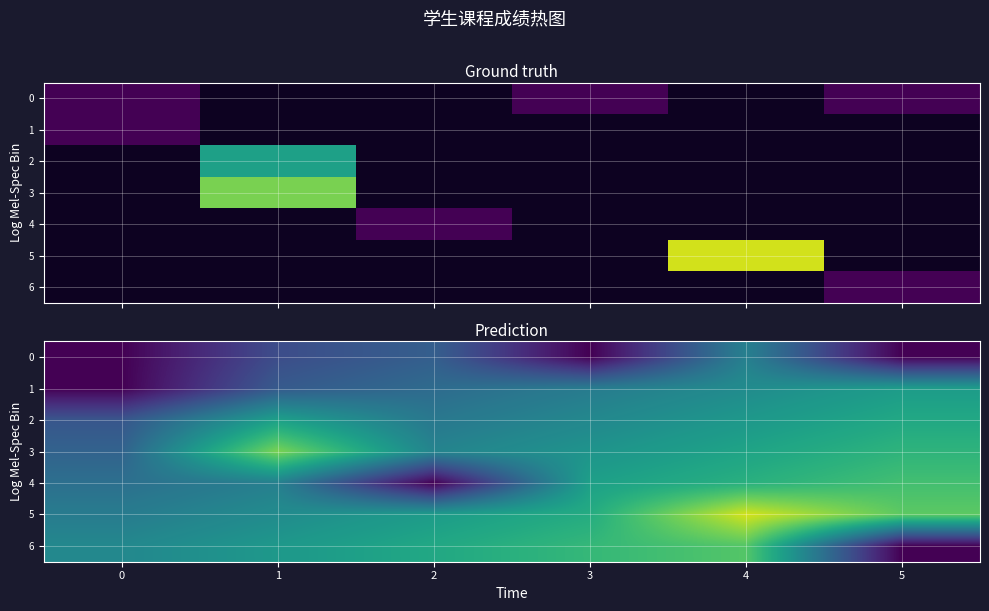

At 5, list the series in order from smallest to largest.

0, 6, 1, 2, 3, 4, 5